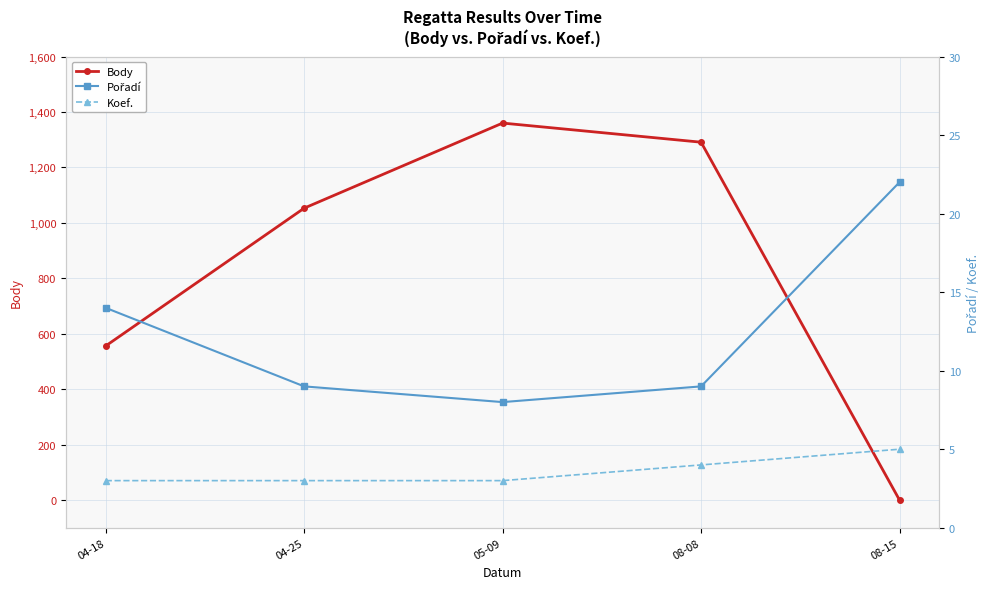

The value of Koef. at 08-08 is 4. True or false?

True